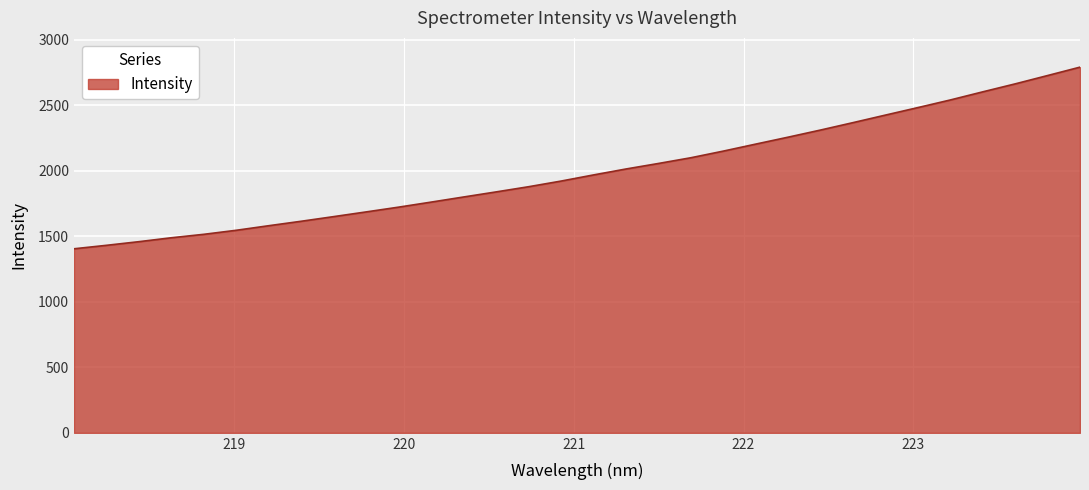

How many lines are shown in the chart?

1